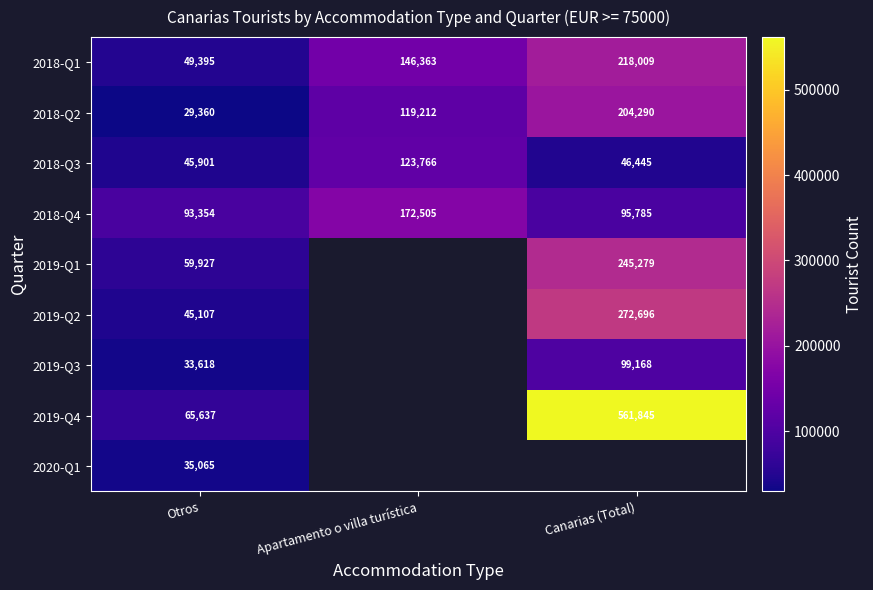

At how many categories does at least one series exceed 295549?

1